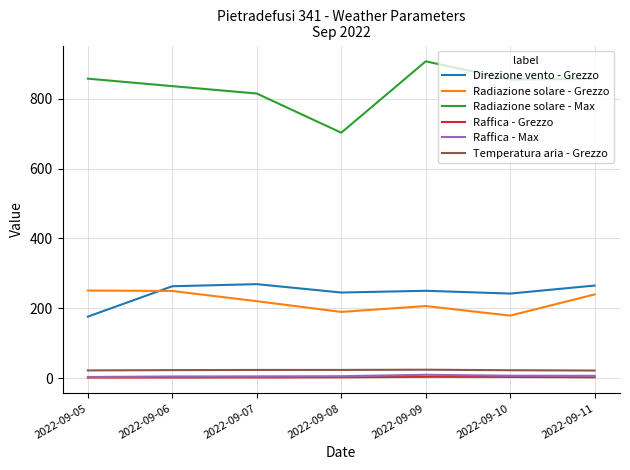

What is the average value of the Temperatura aria - Grezzo series?

22.8